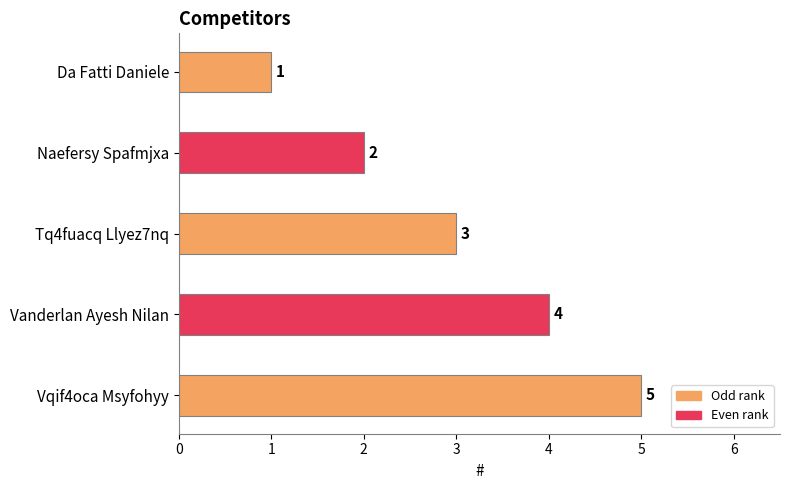

At which category does the chart reach its minimum across all series?

Da Fatti Daniele